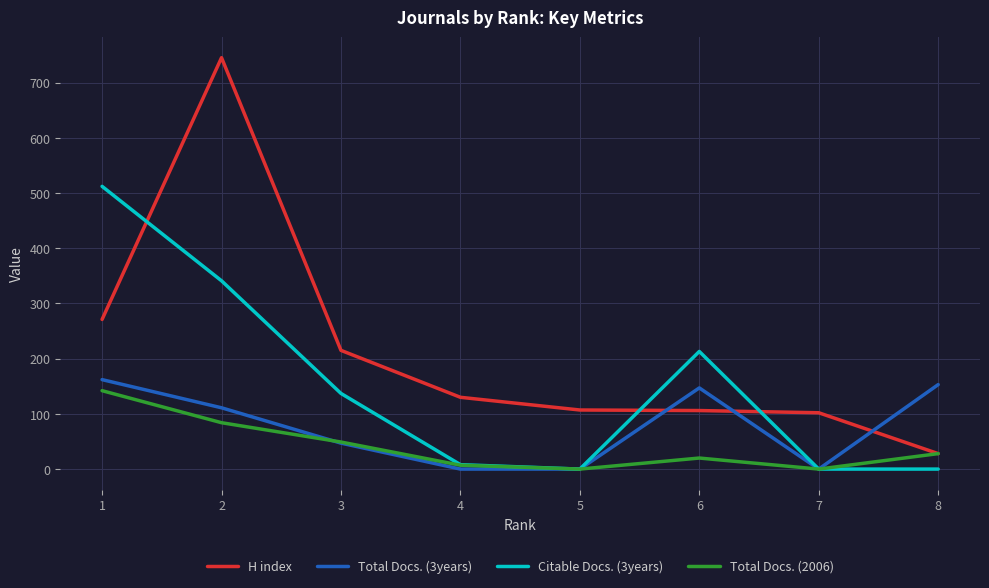

The value of Citable Docs. (3years) at 5 is 349. True or false?

False